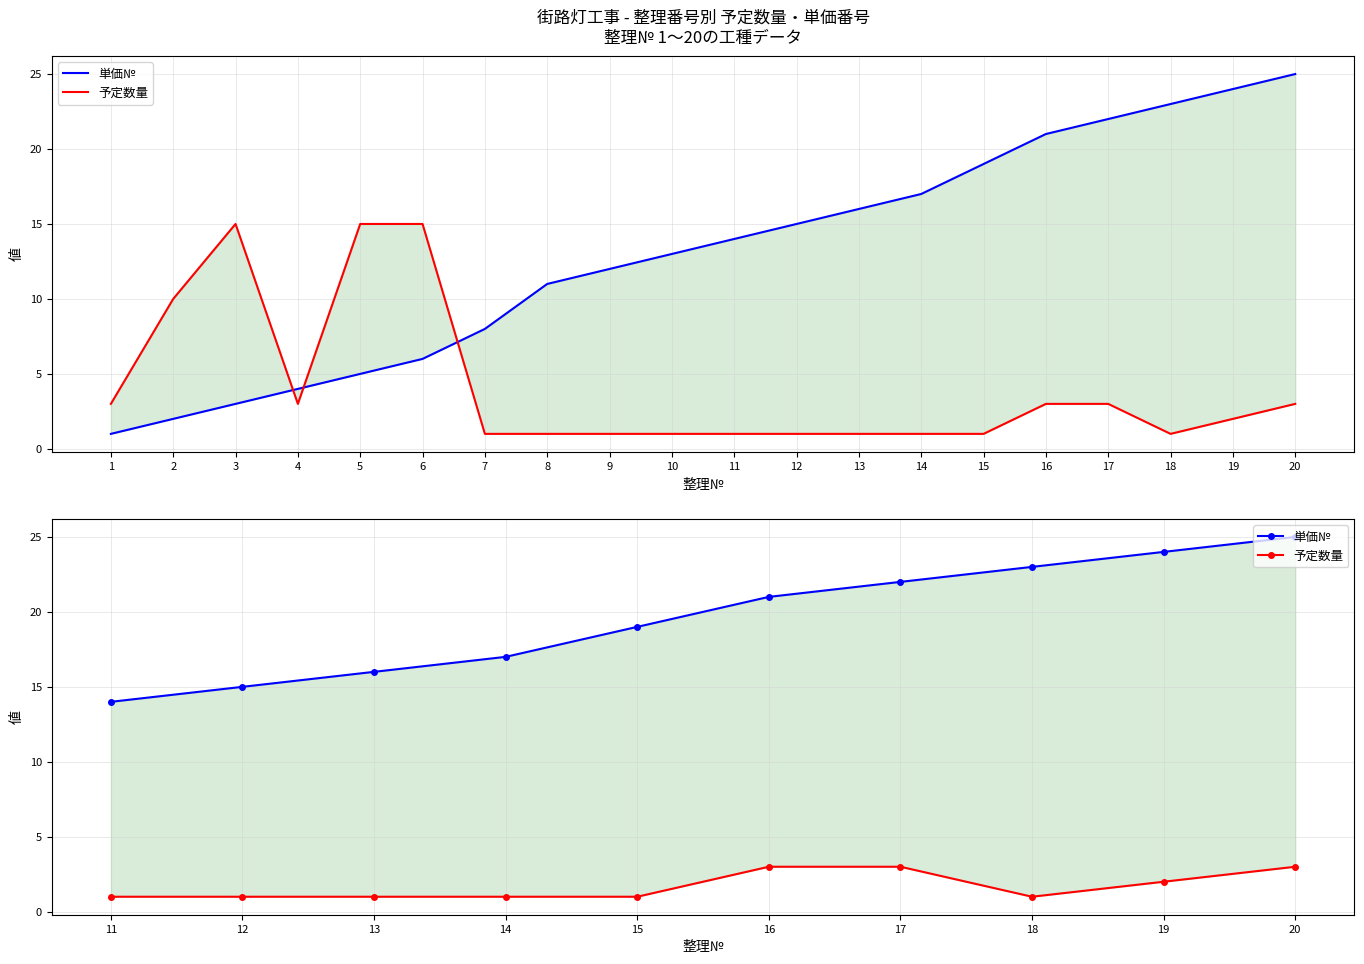

What is the maximum value shown in the chart?

25